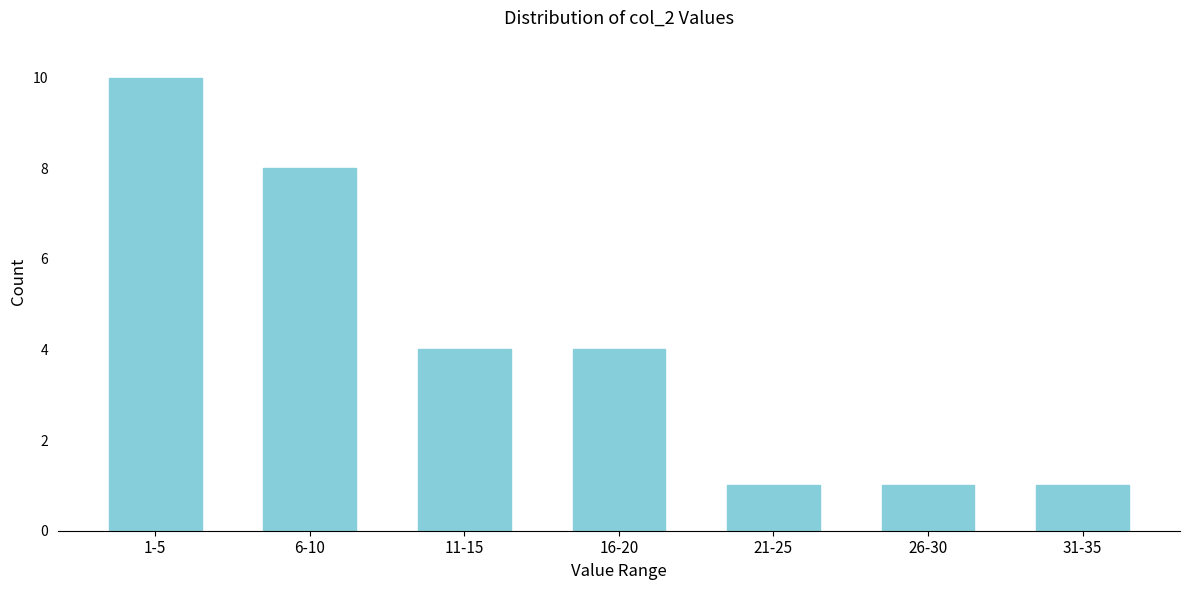

Reading left to right, list all the values displayed in this chart.

10	8	4	4	1	1	1